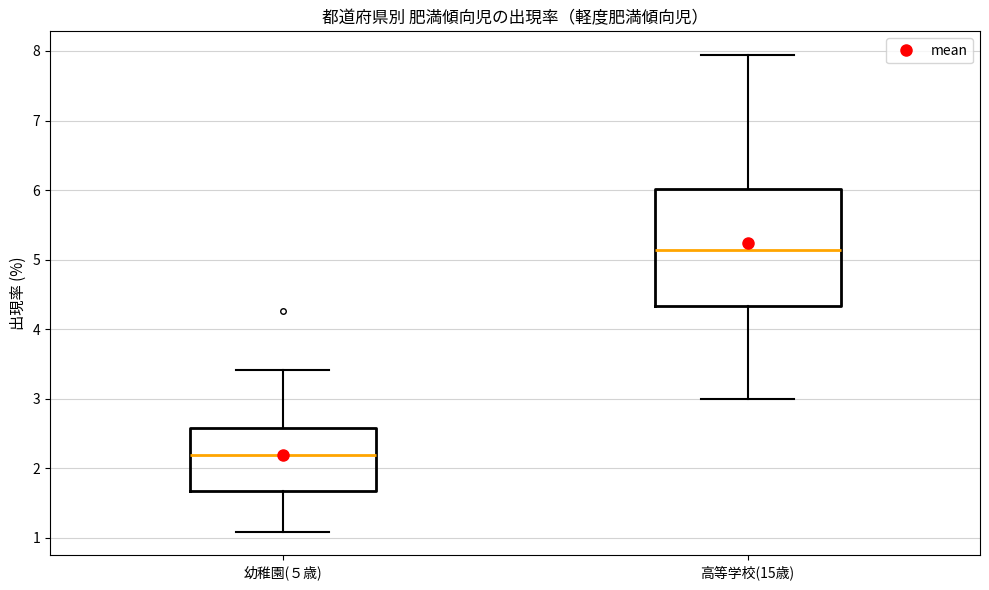

Reading left to right, read every box against the y-axis: the position of its median line, the range the box covers, and the ends of its whiskers. The values are not printed on the chart, so give them approximately, as read against the axis.

幼稚園(５歳): median 2.2, box 1.7 to 2.6, whiskers 1.1 to 3.4
高等学校(15歳): median 5.1, box 4.3 to 6.0, whiskers 3.0 to 7.9